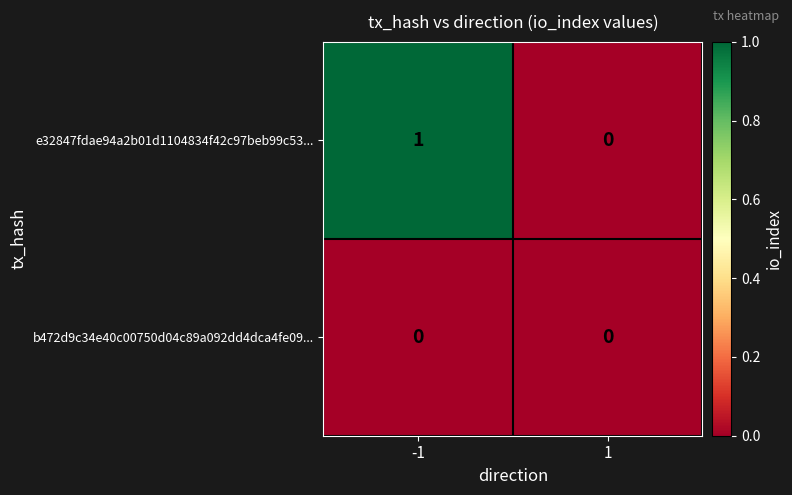

Rank the series by their average value, from lowest to highest.

b472d9c34e40c00750d04c89a092dd4dca4fe09..., e32847fdae94a2b01d1104834f42c97beb99c53...